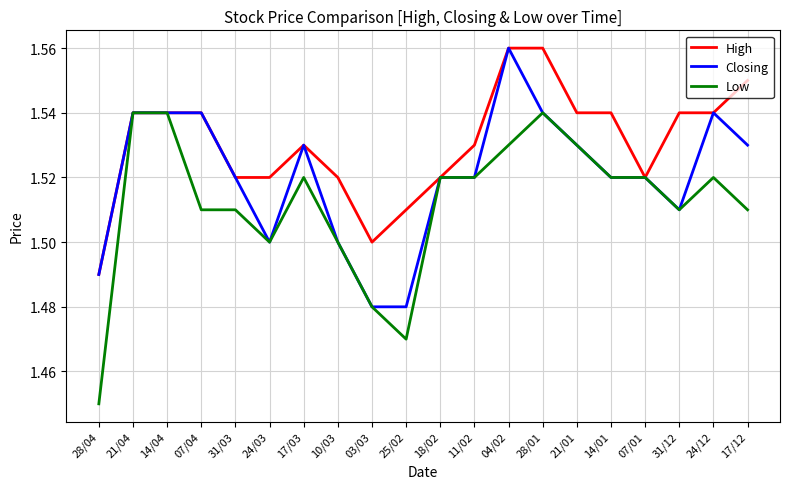

What position from the left is 11/02?

12